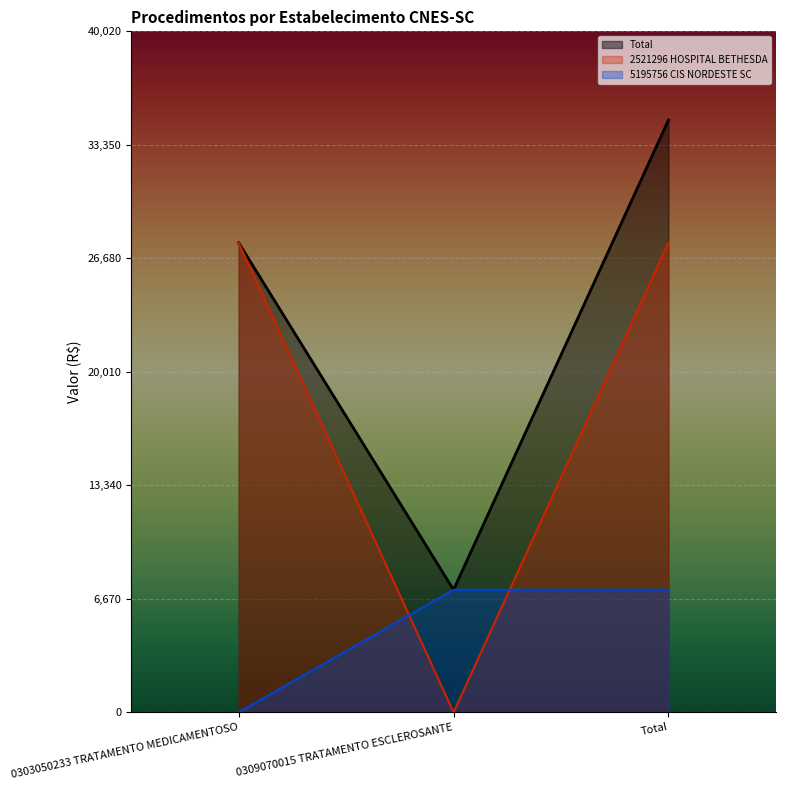

At how many categories does at least one series exceed 27300?

2